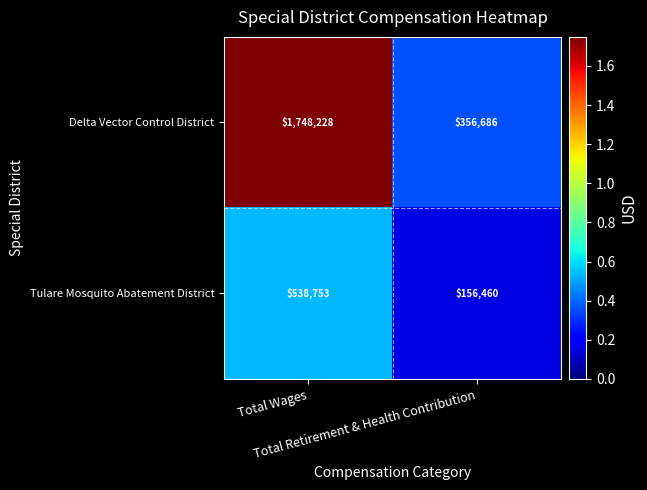

Count the number of categories in the chart.

2